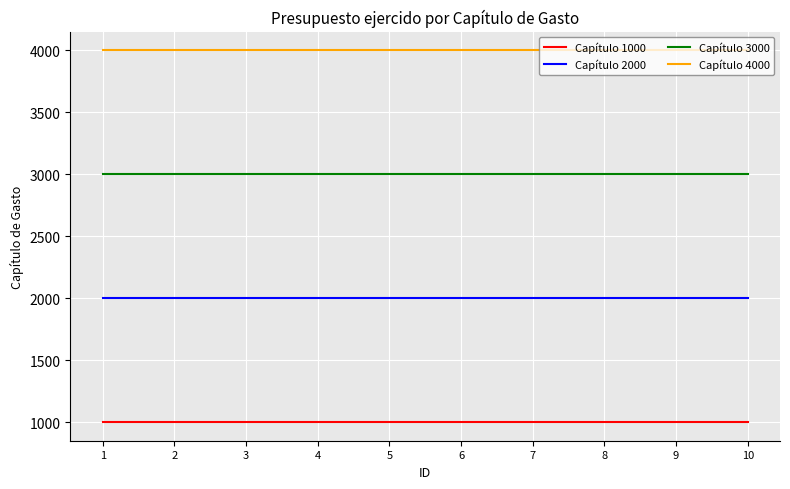

The value of Capítulo 3000 at 8 is 1225. True or false?

False